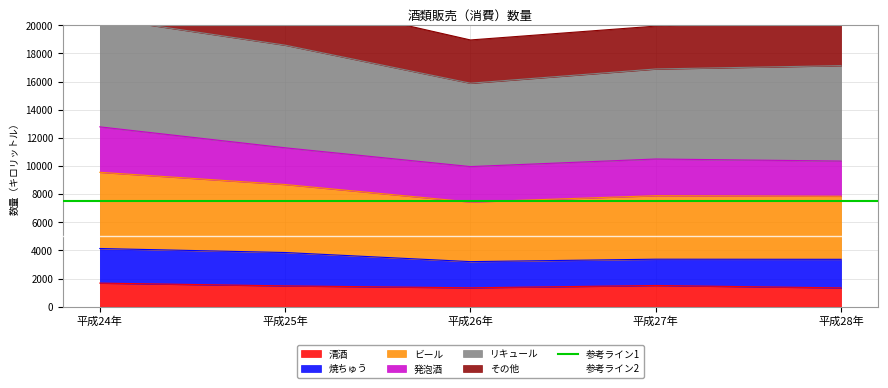

True or false: 参考ライン2 has a value of 5000 at 平成25年.

True